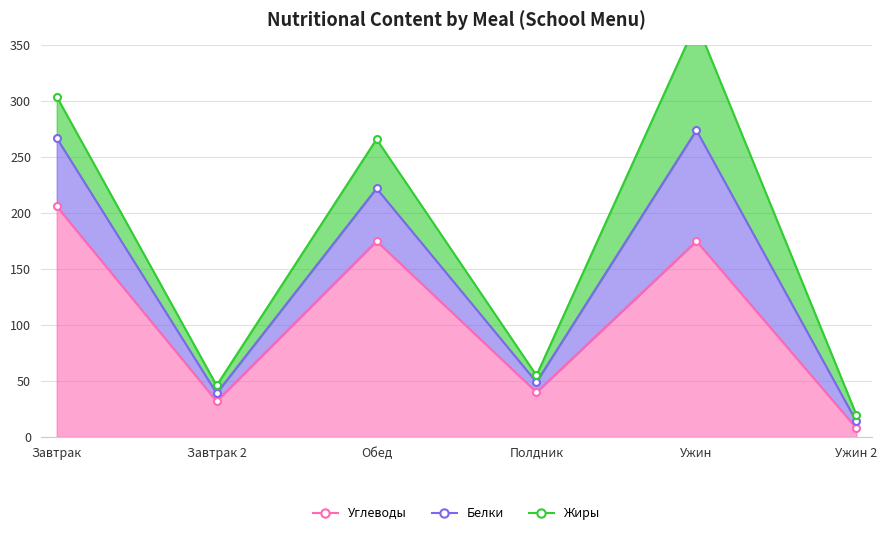

Rank the categories by Жиры value from highest to lowest.

Ужин, Обед, Завтрак, Завтрак 2, Полдник, Ужин 2